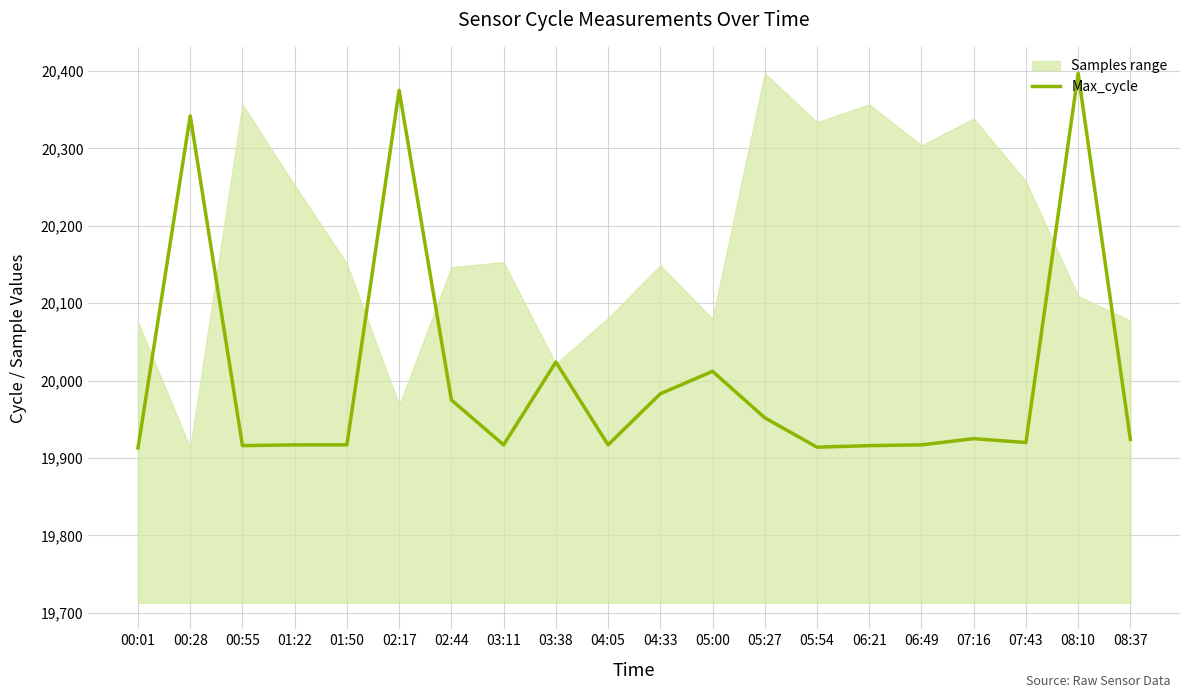

What is the difference between the maximum and minimum values?

484